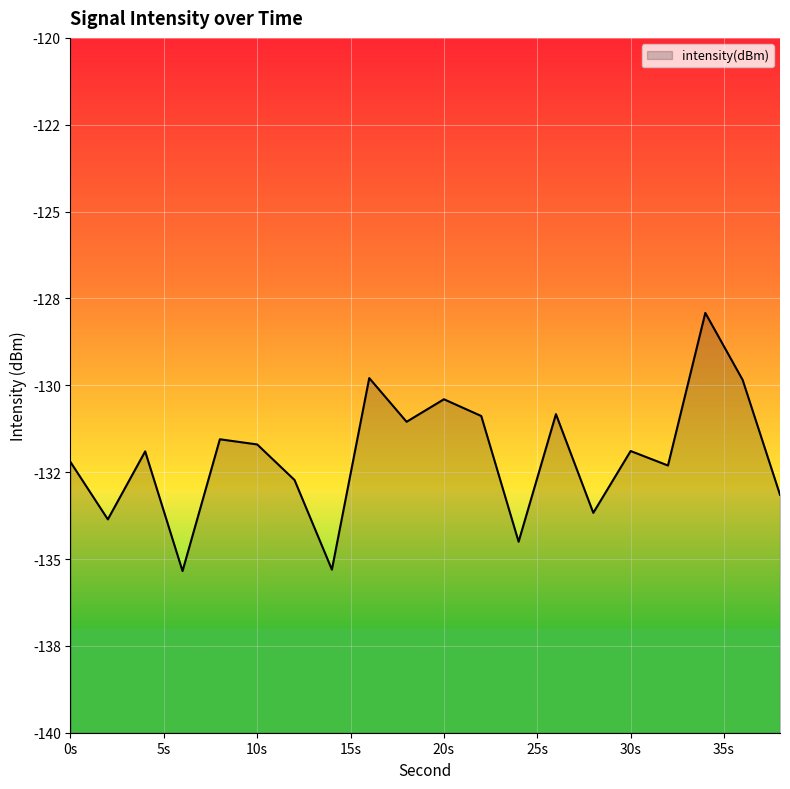

What is the change in value from 22 to 30?

-1.0